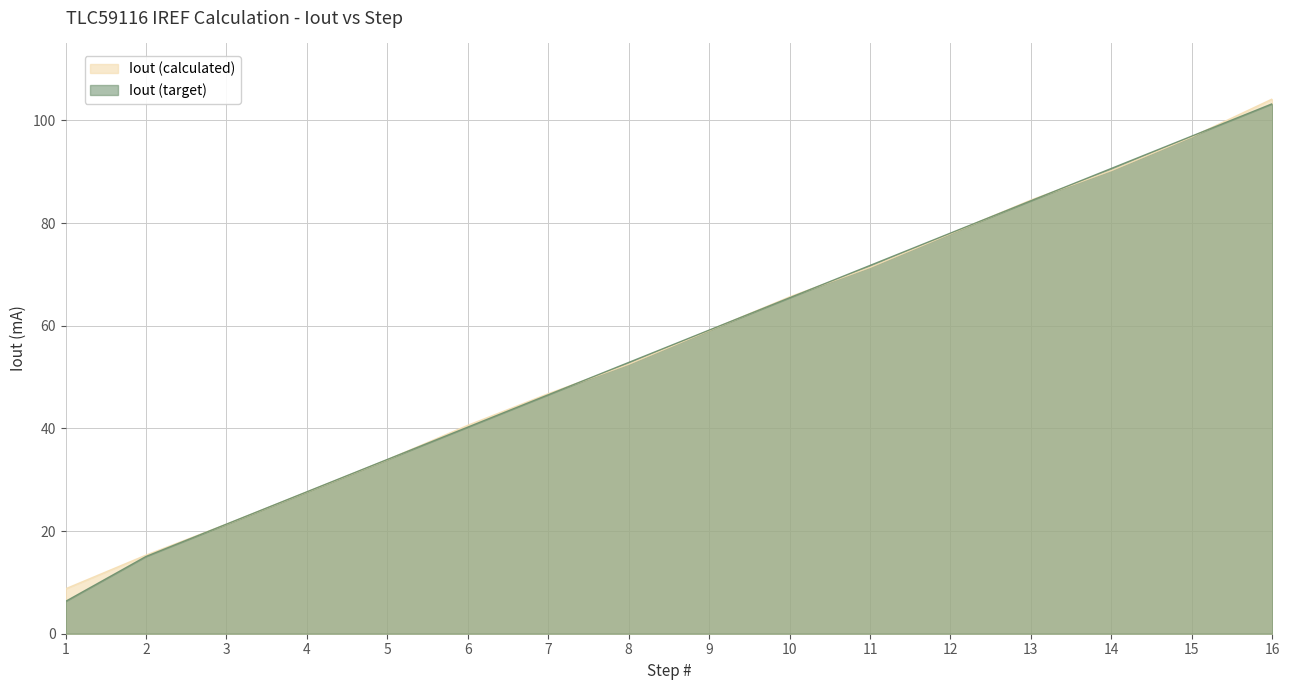

True or false: Iout (calculated) has a value of 40.6 at 6.

True